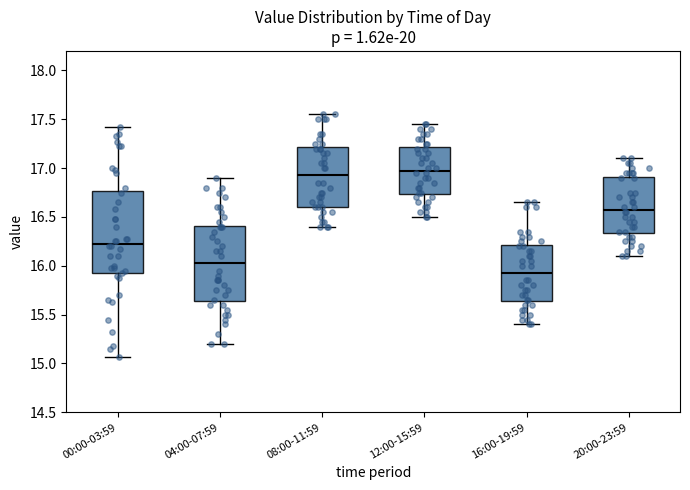

Where does the upper whisker of the box for 00:00-03:59 end on the y-axis? The values are not printed on the chart, so give them approximately, as read against the axis.

17.40